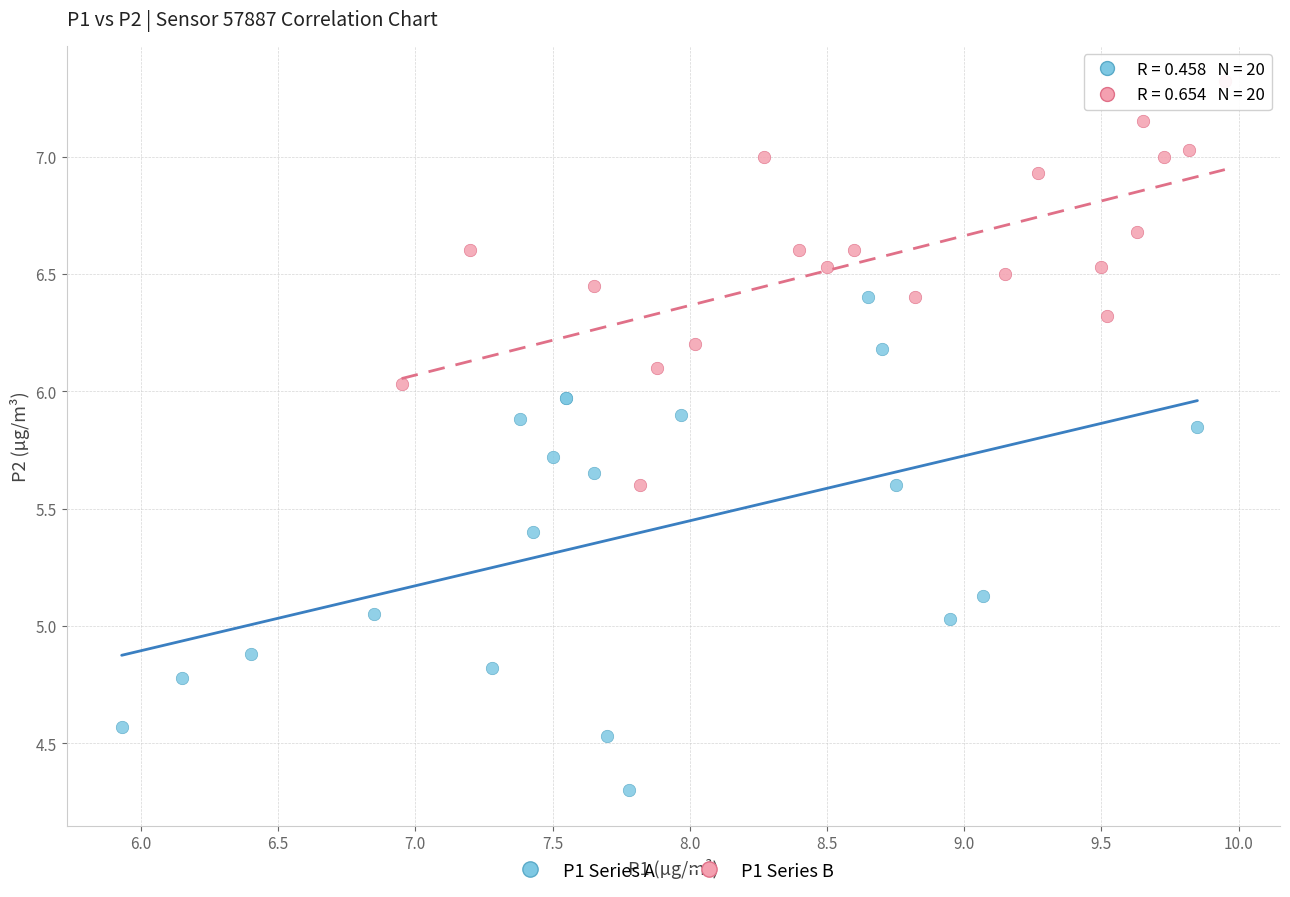

Which series reaches the maximum Y coordinate?

P1 Series B